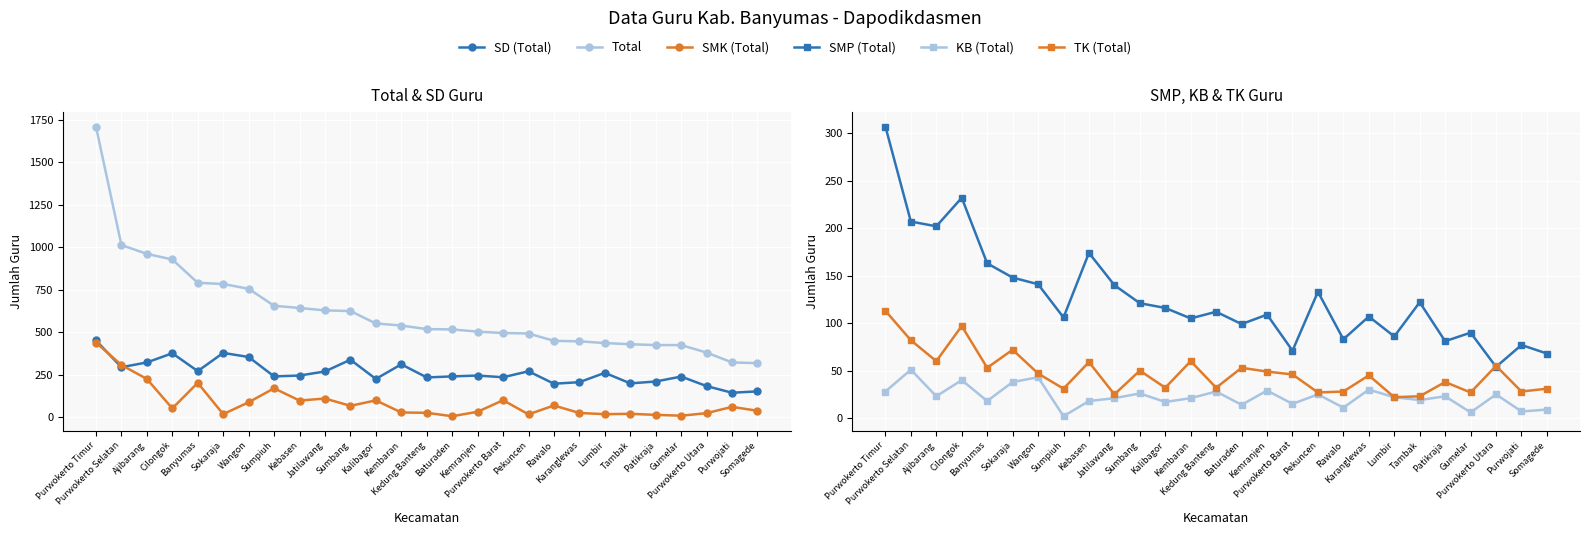

How many categories are shown in the chart?

27